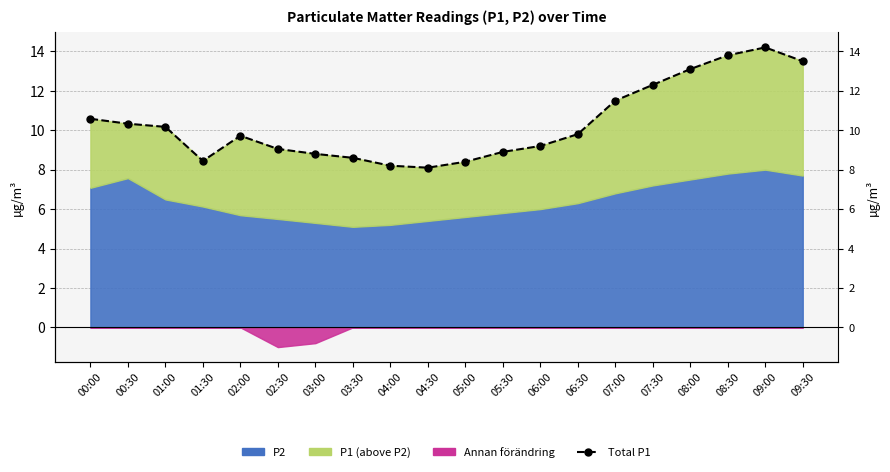

Rank the categories by value from lowest to highest.

04:30, 04:00, 05:00, 01:30, 03:30, 03:00, 05:30, 02:30, 06:00, 02:00, 06:30, 01:00, 00:30, 00:00, 07:00, 07:30, 08:00, 09:30, 08:30, 09:00